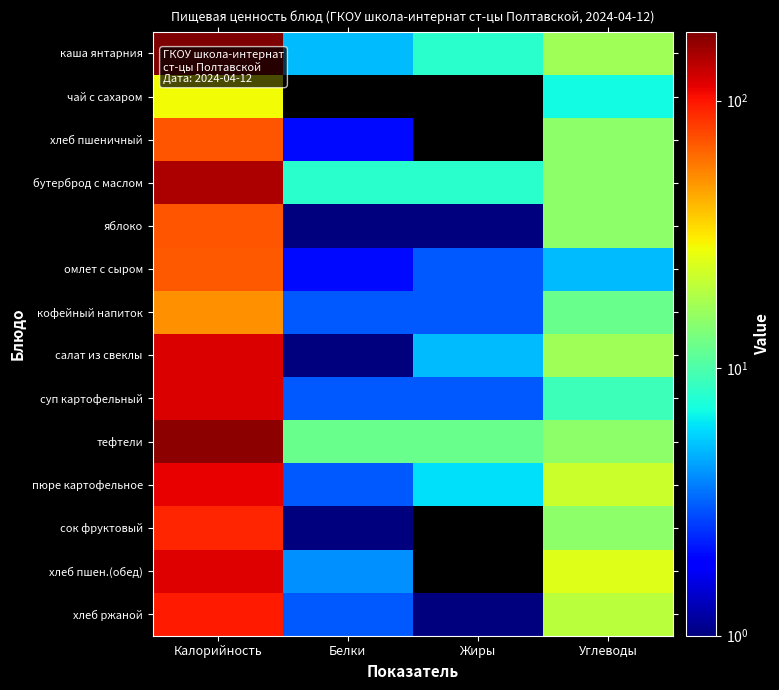

Reading left to right, list all the values displayed in this chart.

каша янтарния: Калорийность=181	Белки=5	Жиры=8	Углеводы=17
чай с сахаром: Калорийность=28	Белки=0	Жиры=0	Углеводы=7
хлеб пшеничный: Калорийность=71	Белки=2	Жиры=0	Углеводы=15
бутерброд с маслом: Калорийность=146	Белки=8	Жиры=8	Углеводы=15
яблоко: Калорийность=71	Белки=1	Жиры=1	Углеводы=15
омлет с сыром: Калорийность=69	Белки=2	Жиры=3	Углеводы=5
кофейный напиток: Калорийность=51	Белки=3	Жиры=3	Углеводы=12
салат из свеклы: Калорийность=120	Белки=1	Жиры=5	Углеводы=17
суп картофельный: Калорийность=119	Белки=3	Жиры=3	Углеводы=9
тефтели: Калорийность=168	Белки=12	Жиры=12	Углеводы=15
пюре картофельное: Калорийность=112	Белки=3	Жиры=6	Углеводы=22
сок фруктовый: Калорийность=92	Белки=1	Жиры=0	Углеводы=15
хлеб пшен.(обед): Калорийность=118	Белки=4	Жиры=0	Углеводы=25
хлеб ржаной: Калорийность=98	Белки=3	Жиры=1	Углеводы=20